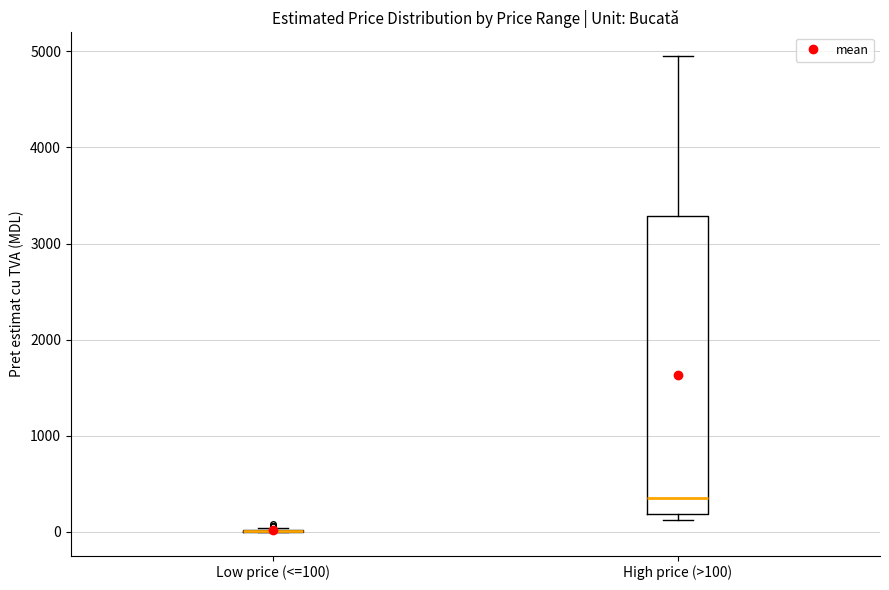

Comparing the boxes themselves (not the whiskers), which one is the tallest?

High price (>100)